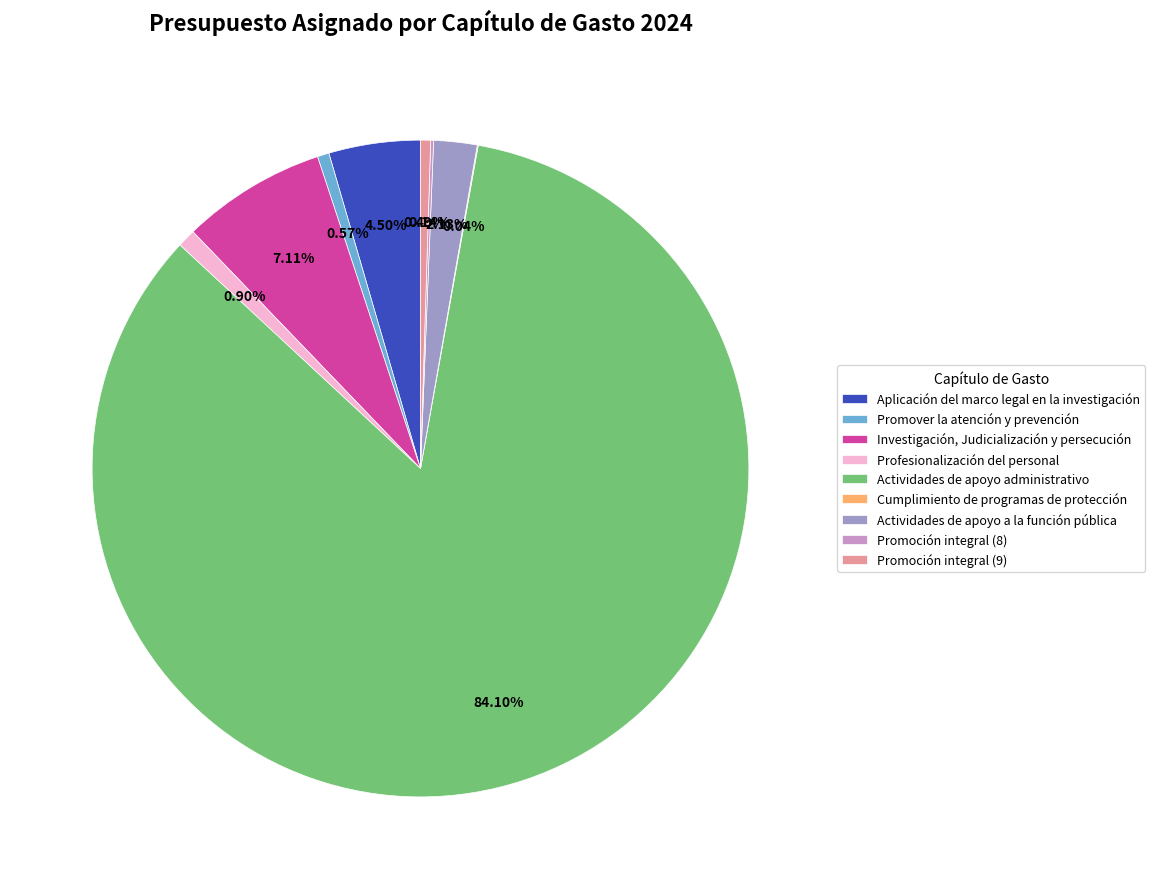

Is there a majority slice in this chart?

Yes